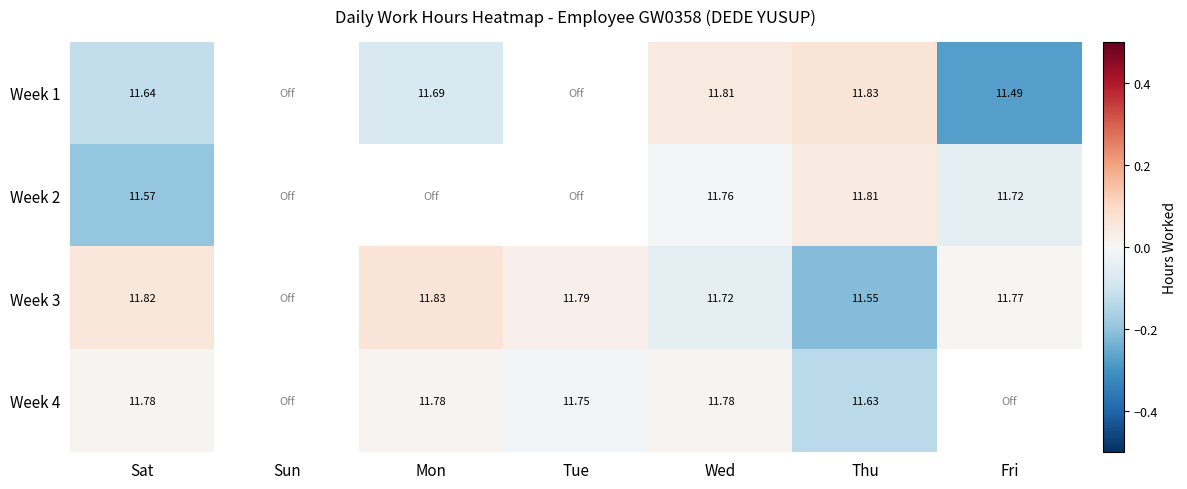

Is the value of Week 4 at Thu greater than the value of Week 3 at Fri?

No